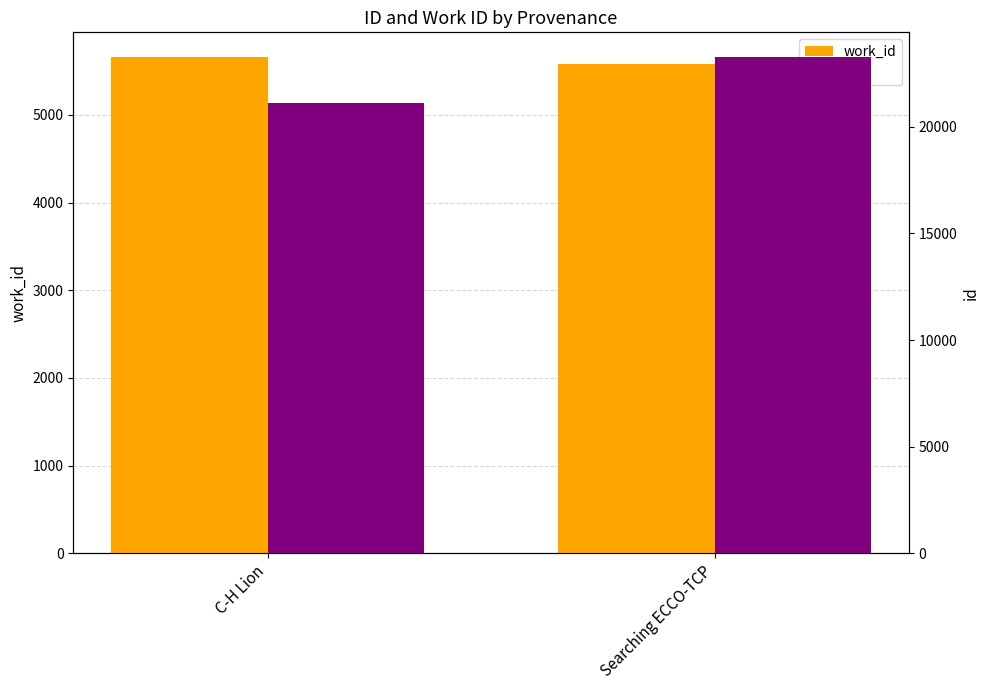

Which label corresponds to the largest value in the chart?

Searching ECCO-TCP